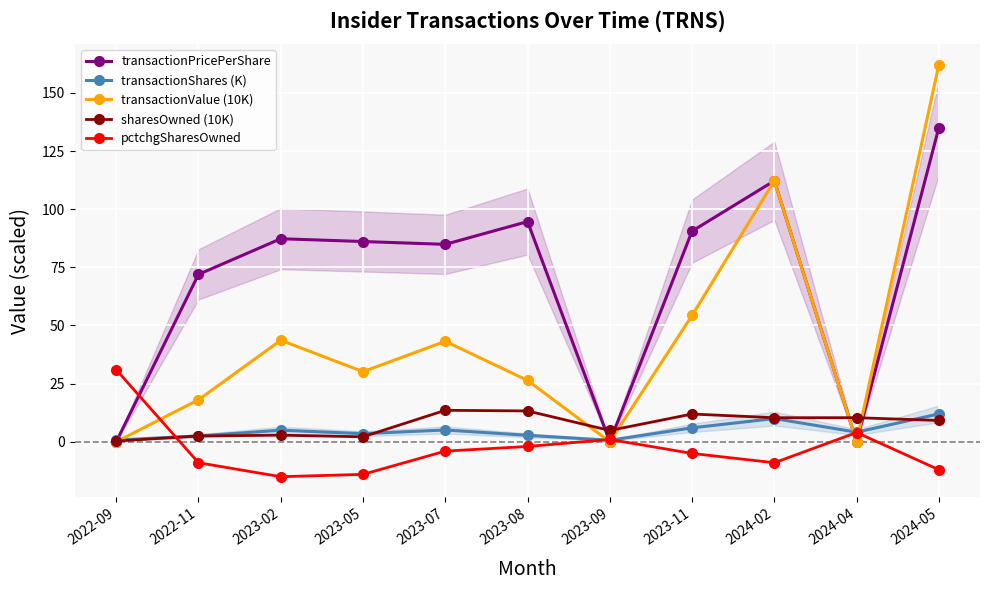

What is the label of the 5th point from the left?

2023-07